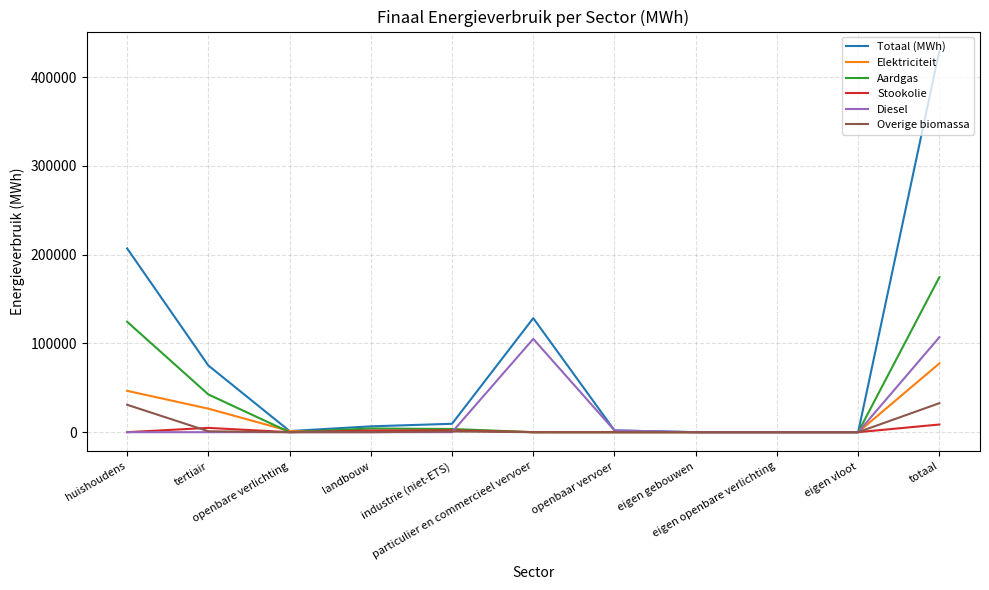

Which series has the largest total across all categories?

Totaal (MWh)